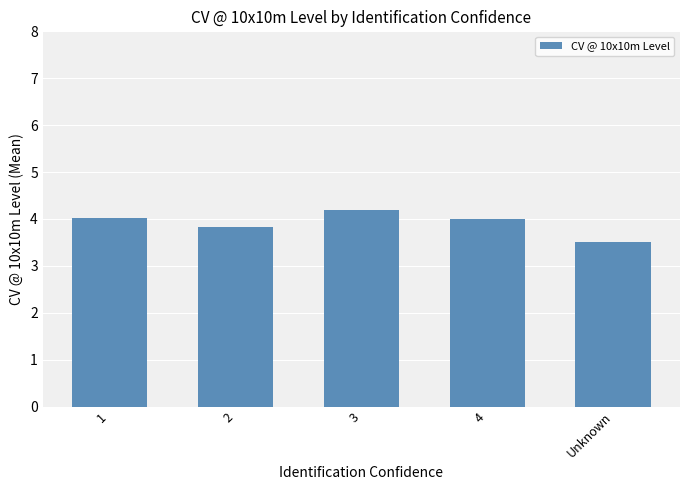

True or false: the data shows 4.2 at 3.

True